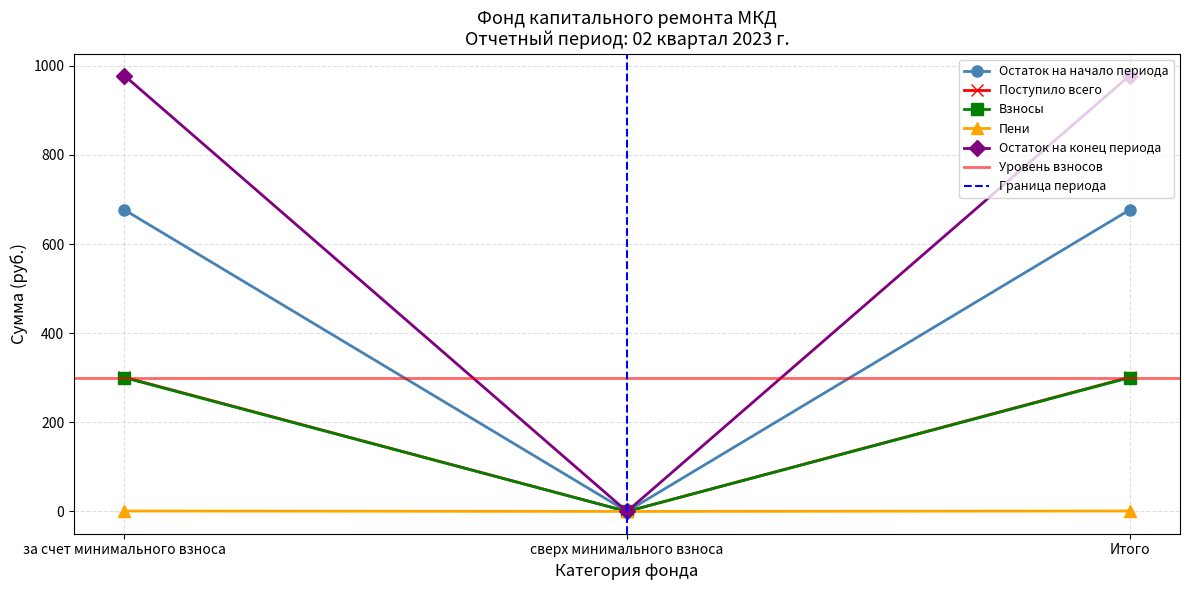

What is the sum of the Пени values at Итого and сверх минимального взноса?

1.0